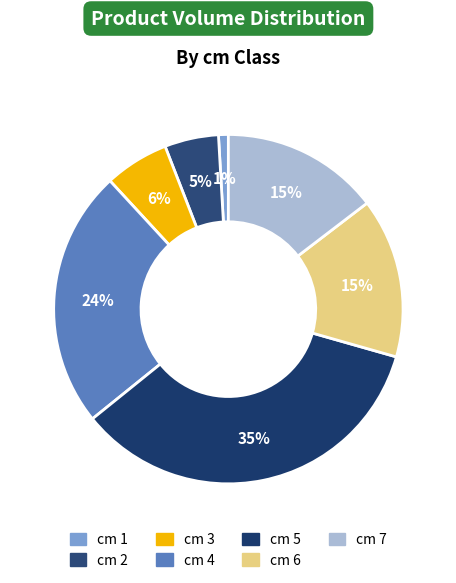

To the nearest percent, what is the difference between the largest and smallest slice percentages?

34%